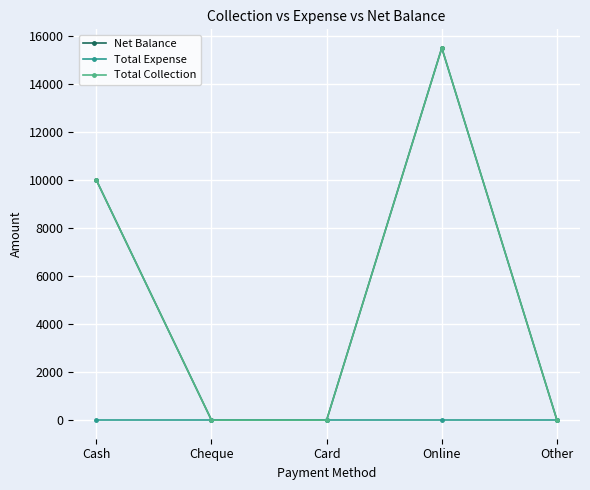

Does the chart have visible grid lines?

Yes